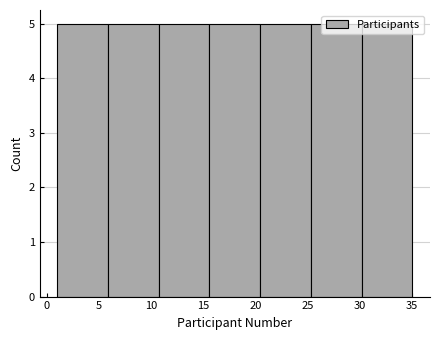

What is the height of the bar covering 1.0 to 6.0 on the x-axis? Neither the bar edges nor the heights are printed on the chart, so give them approximately, as read against the axes.

5